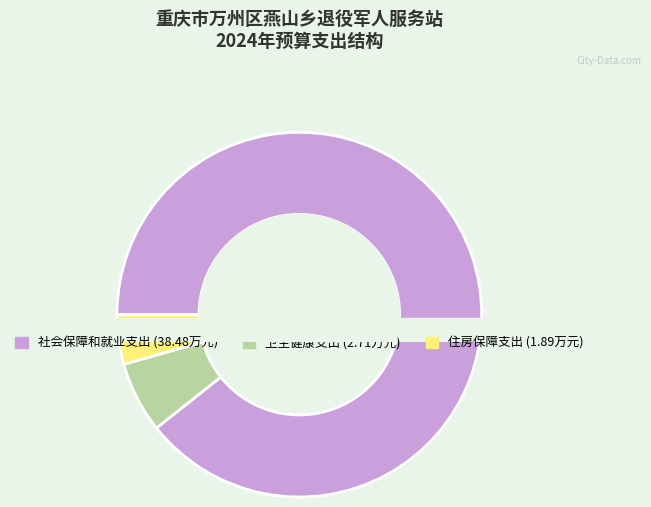

The 卫生健康支出 slice represents 20% of the pie. True or false?

False